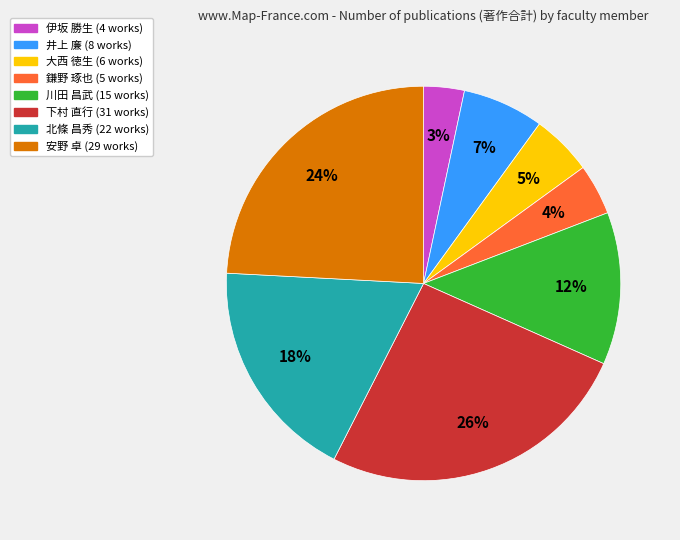

To the nearest percent, what is the average slice percentage?

12%